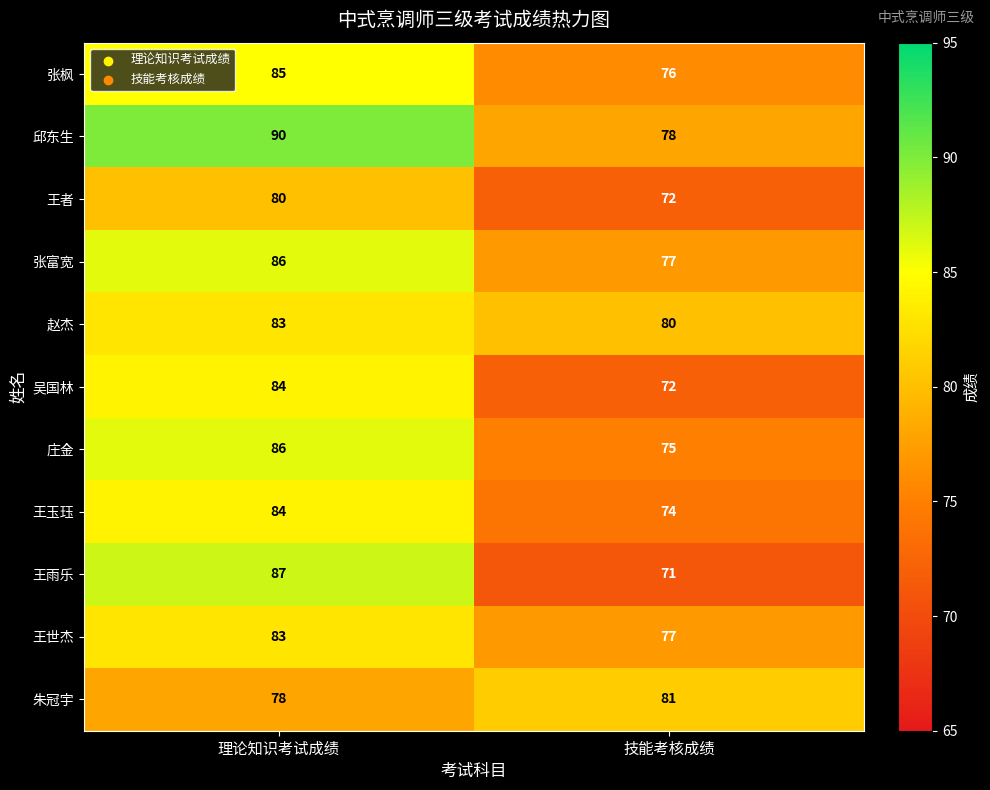

Reading left to right, extract all data points from this chart.

张枫: 85	76
邱东生: 90	78
王者: 80	72
张富宽: 86	77
赵杰: 83	80
吴国林: 84	72
庄金: 86	75
王玉珏: 84	74
王雨乐: 87	71
王世杰: 83	77
朱冠宇: 78	81